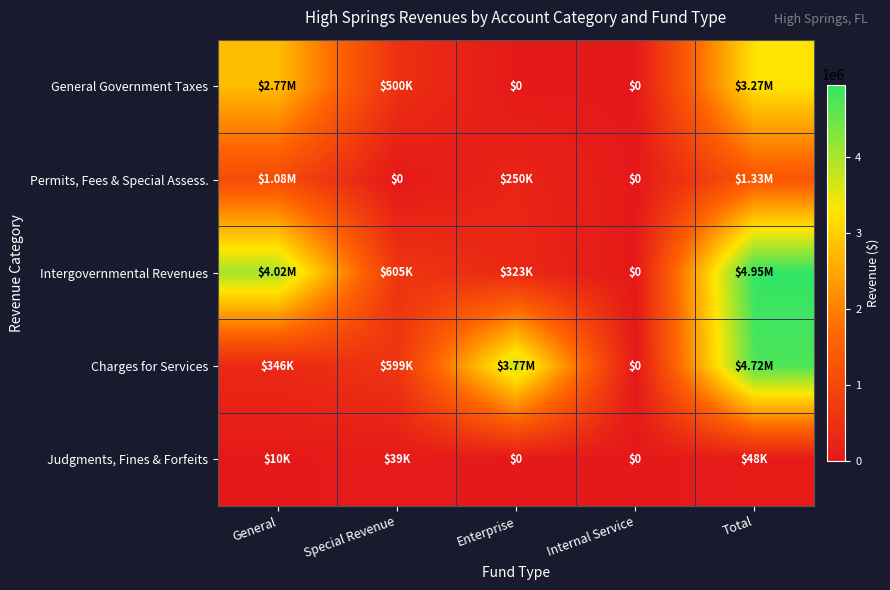

What is the difference between the second highest and minimum values in the Judgments, Fines & Forfeits series?

38688